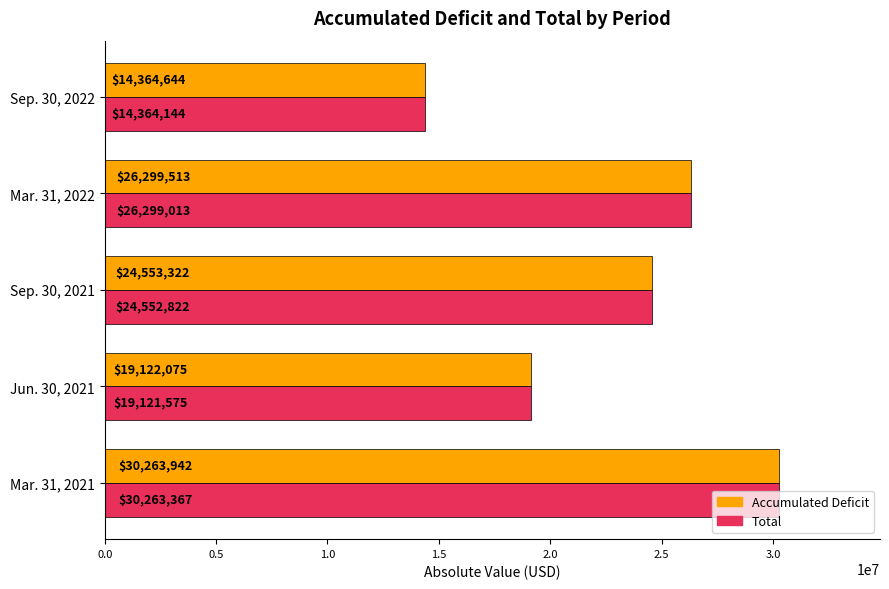

What is the highest value of the Accumulated Deficit series?

30263942